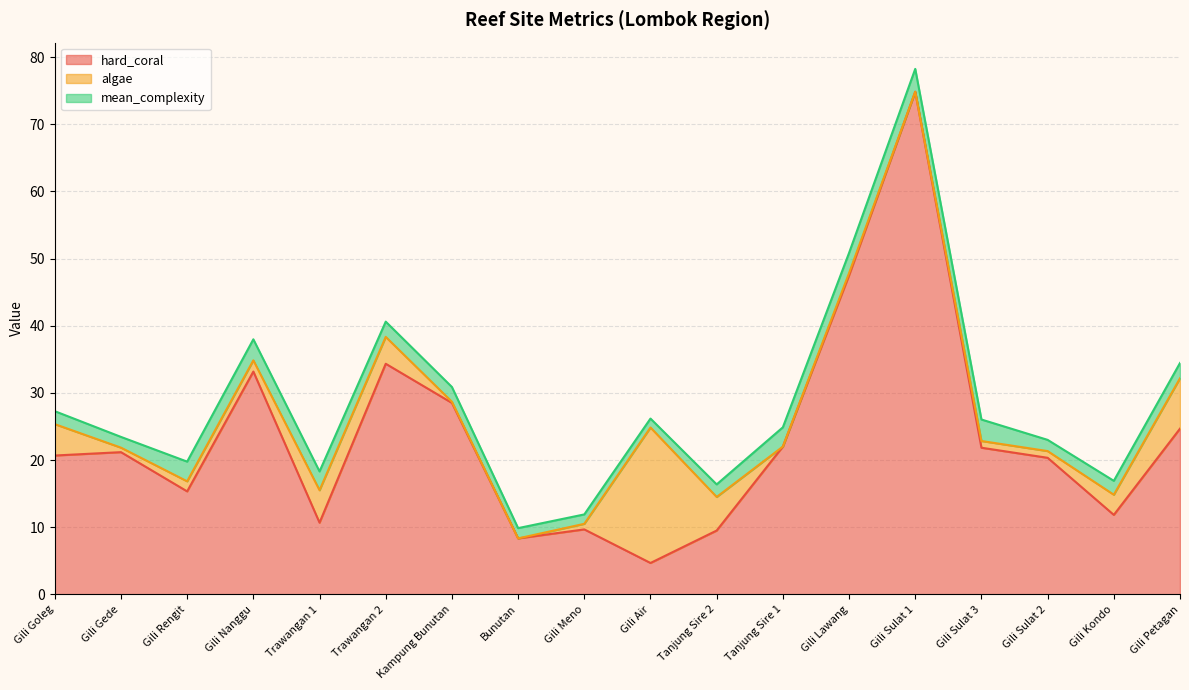

What is the sum of all algae values?

56.3